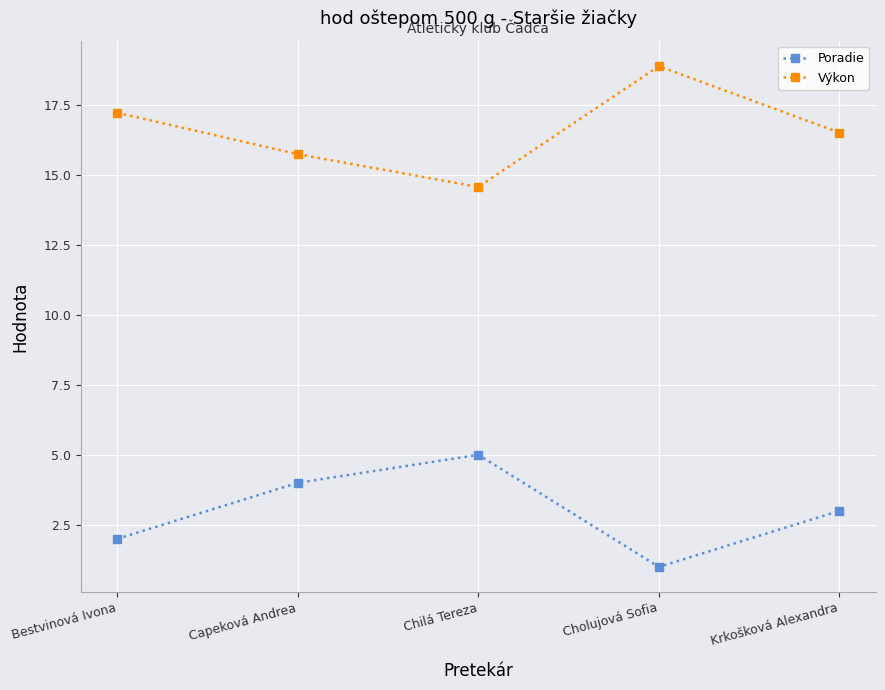

What is the sum of the Výkon values at Krkošková Alexandra and Chilá Tereza?

31.1